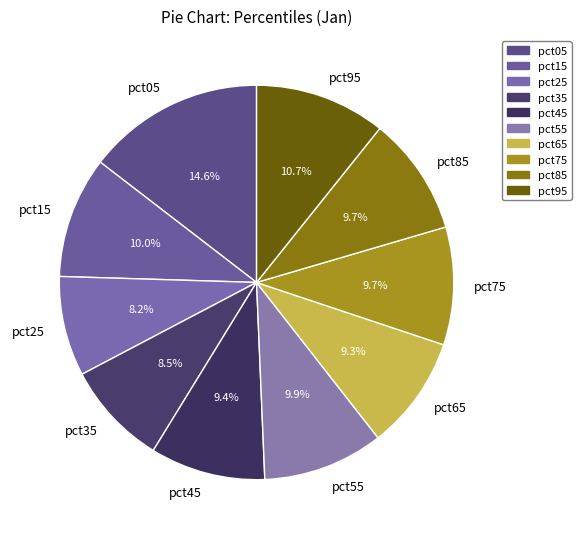

To the nearest percent, what is the difference between the pct95 and pct35 slice percentages?

2%